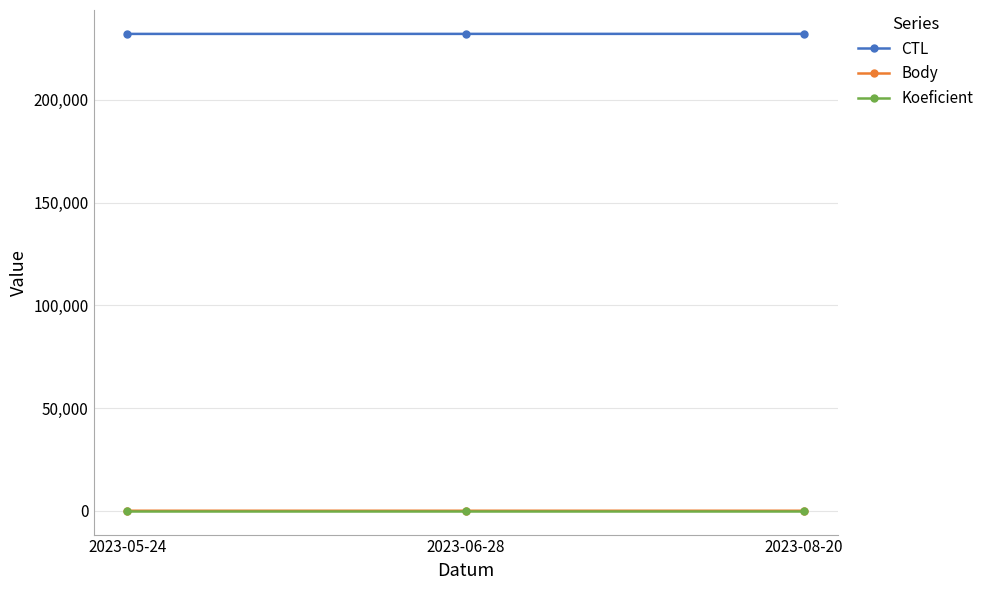

Is the value of CTL at 2023-08-20 greater than the value of Body at 2023-05-24?

Yes